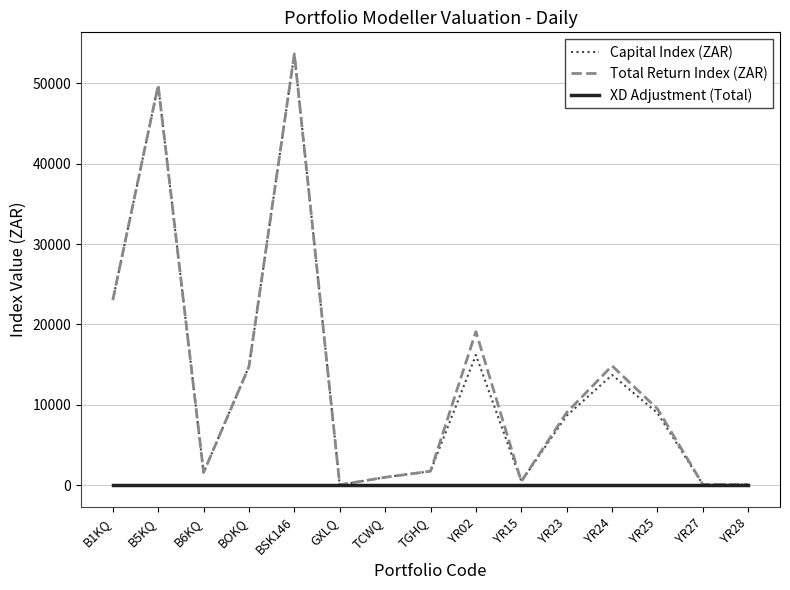

What position from the left is YR27?

14